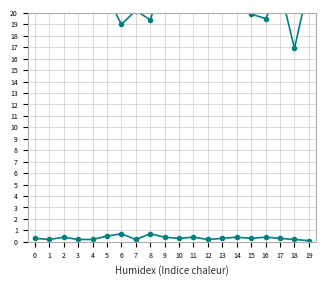

True or false: col_28 and col_6 cross at least once.

False